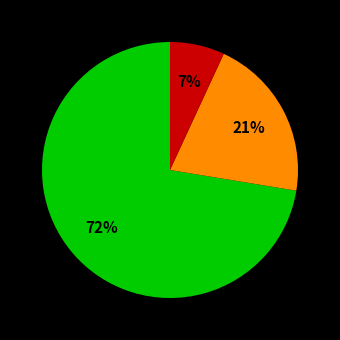

Is there a majority slice in this chart?

Yes